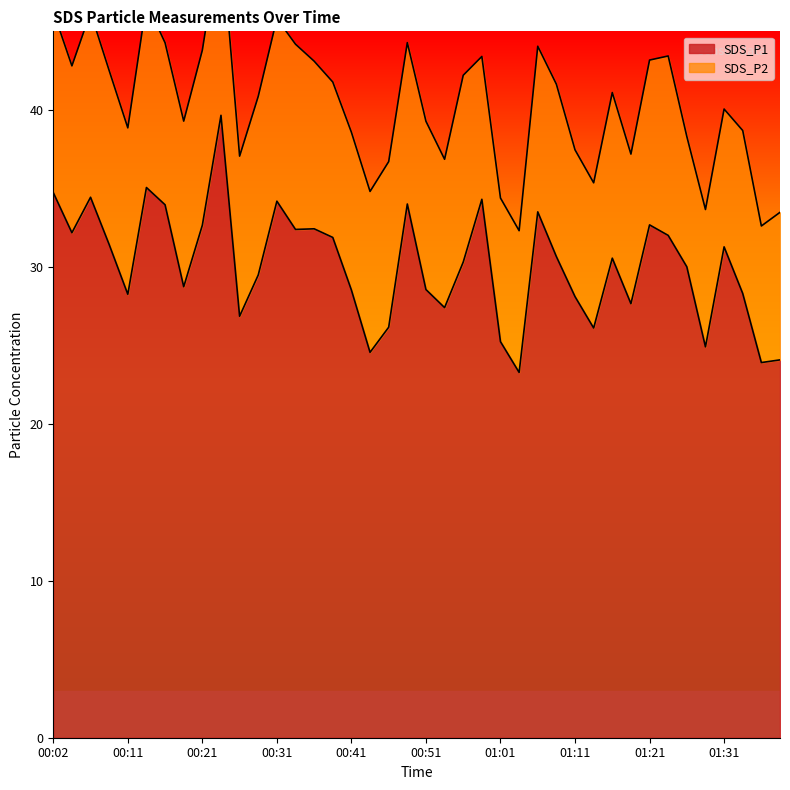

Where is the data nearest to the value 31?

01:31